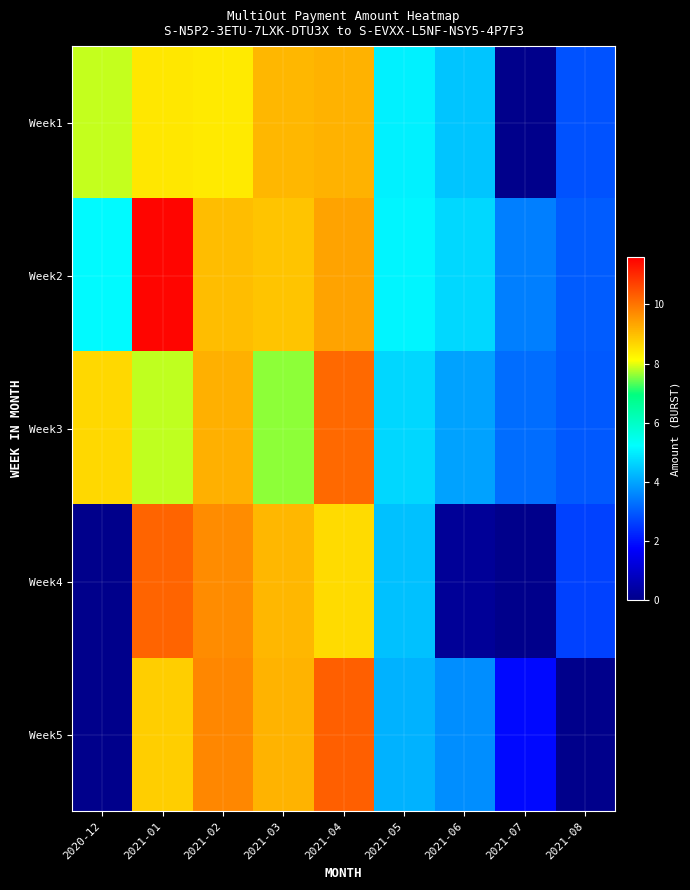

Which series has the largest total across all categories?

Week2